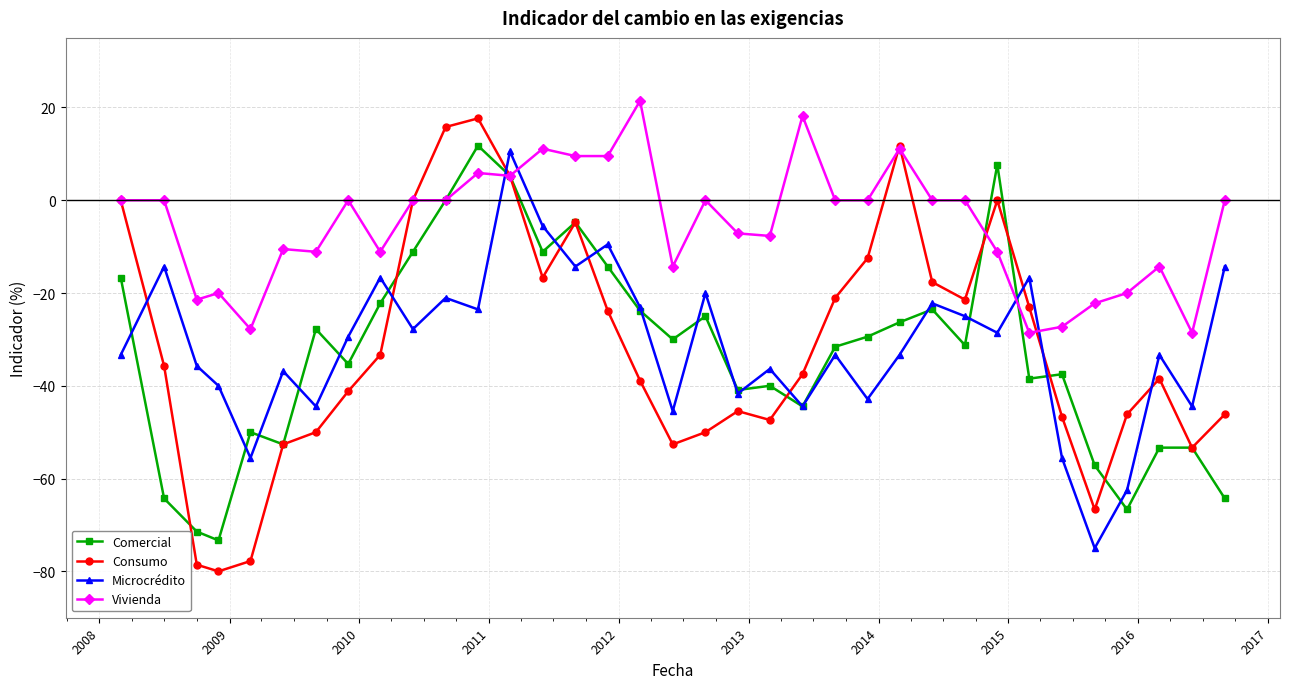

How many values in the Consumo series exceed -37?

17